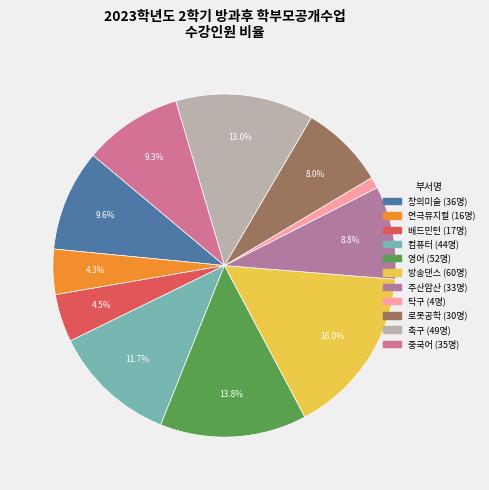

Rank the categories by value from lowest to highest.

탁구, 연극뮤지컬, 배드민턴, 로봇공학, 주산암산, 중국어, 창의미술, 컴퓨터, 축구, 영어, 방송댄스